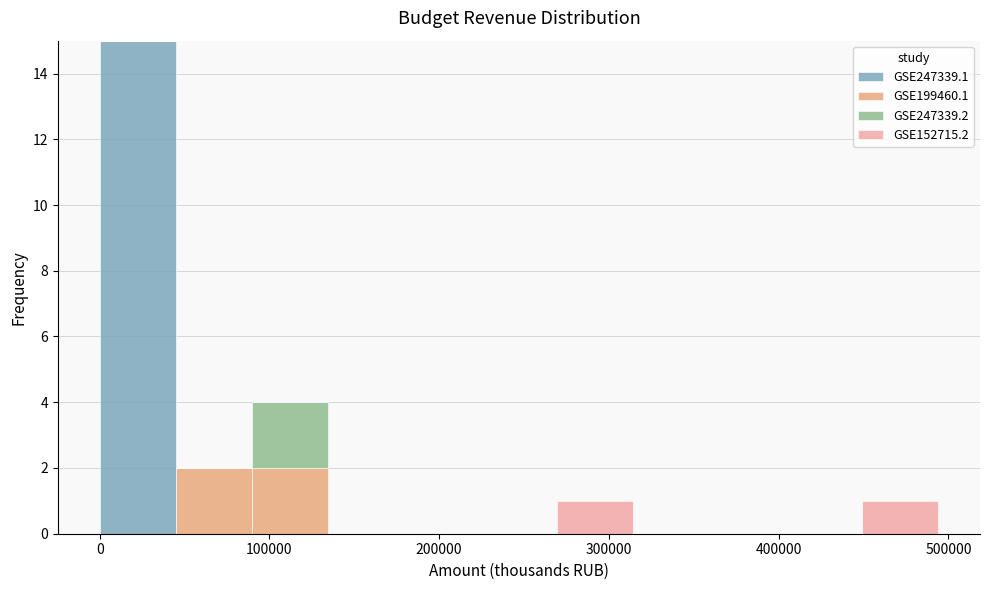

Which range on the x-axis has the tallest stacked bar (by total height)?

0 to 40000